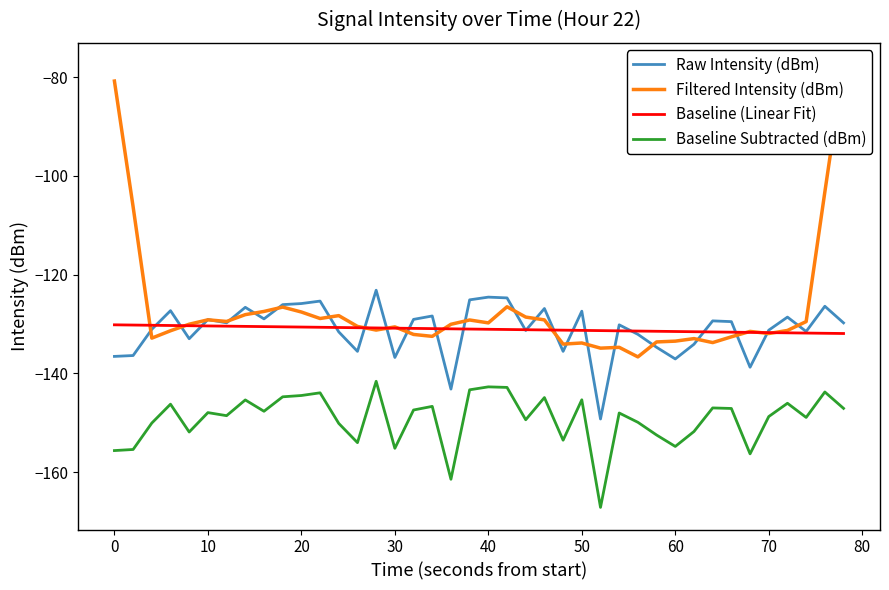

What are all the series names shown in the legend?

Raw Intensity (dBm), Filtered Intensity (dBm), Baseline (Linear Fit), Baseline Subtracted (dBm)